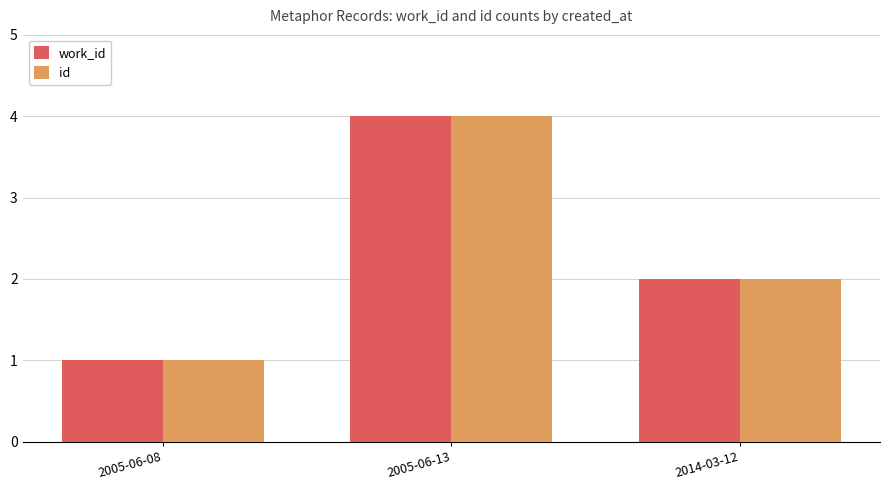

What is the difference between the second highest and minimum values in the work_id series?

1